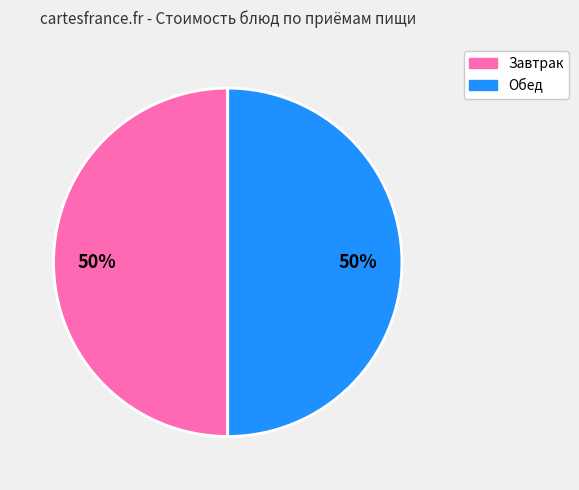

To the nearest percent, what is the average slice percentage?

50%